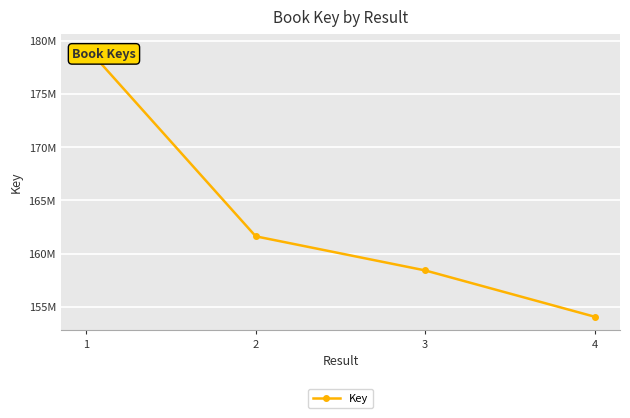

What is the difference between the second highest and second lowest values?

3199530